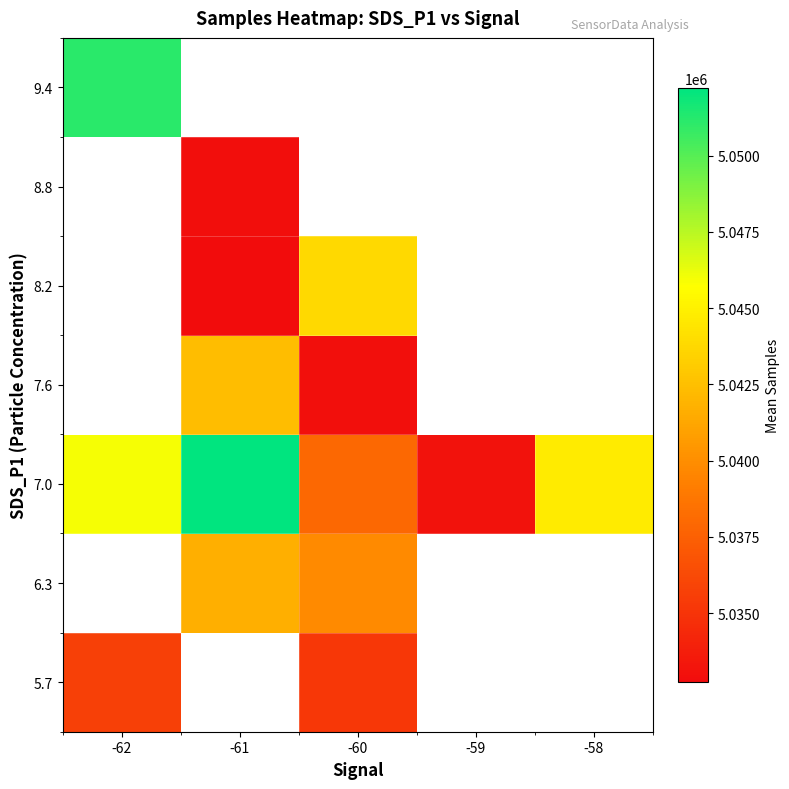

The 8.2 series shows 5043844.0 at -60. True or false?

True